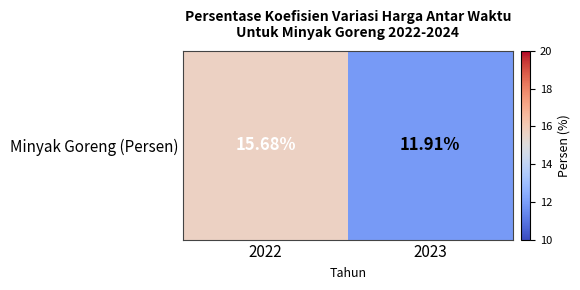

Where is the data nearest to the value 13?

2023